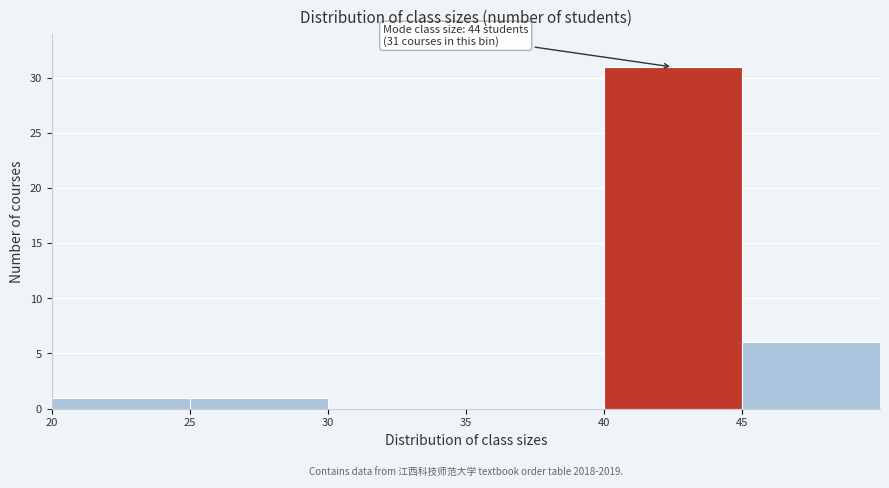

Over which range of the x-axis is the bar tallest?

40 to 45